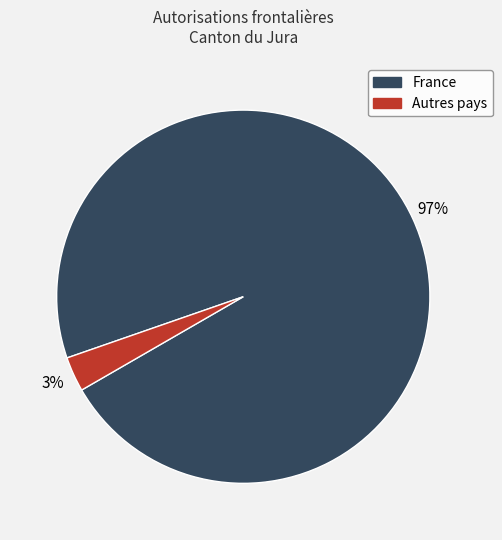

How many slices are in this pie chart?

2